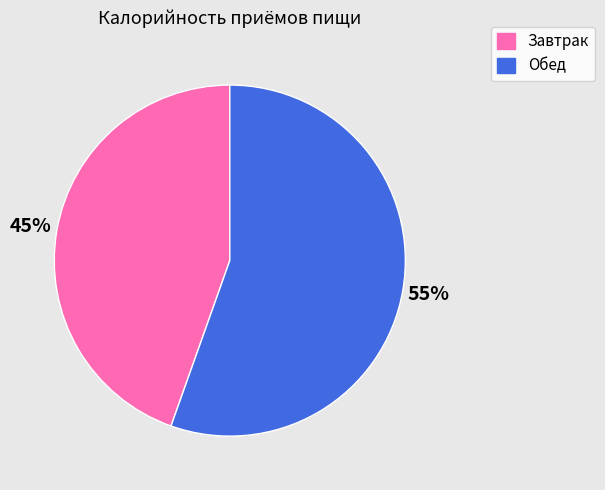

Count the number of slices in the pie.

2